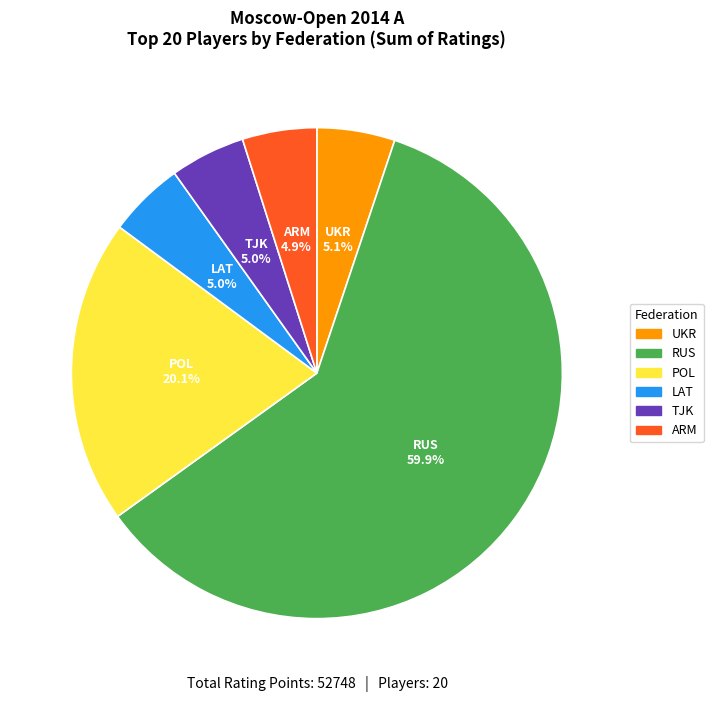

Does any single category account for the majority?

Yes